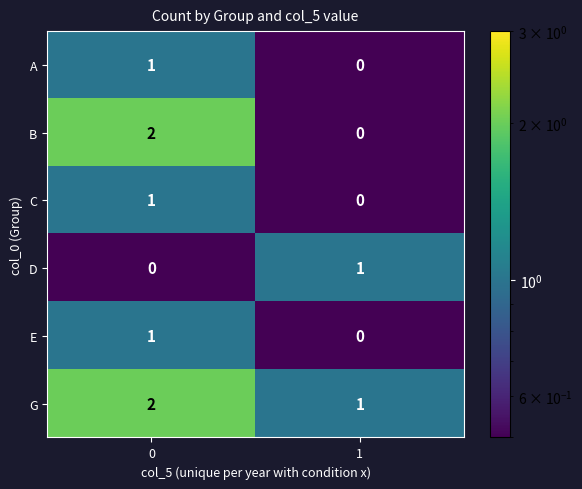

Which series changed the most between 0 and 1?

B